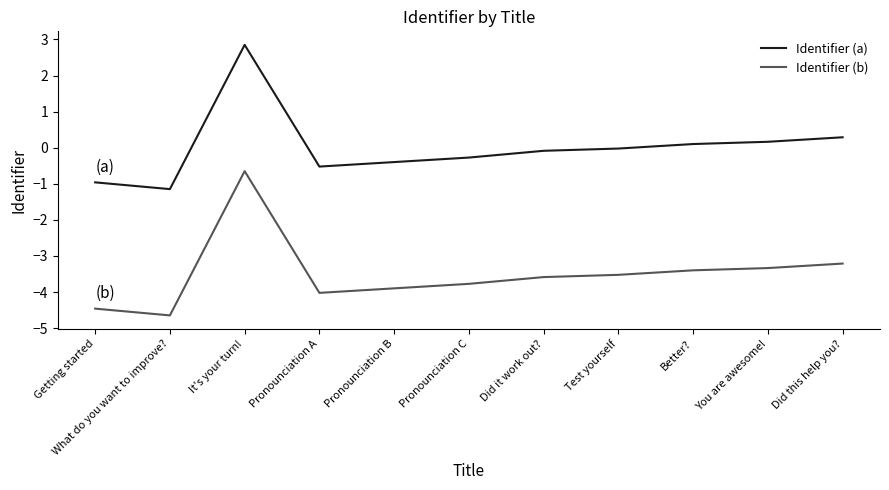

True or false: Identifier (a) and Identifier (b) cross at least once.

False